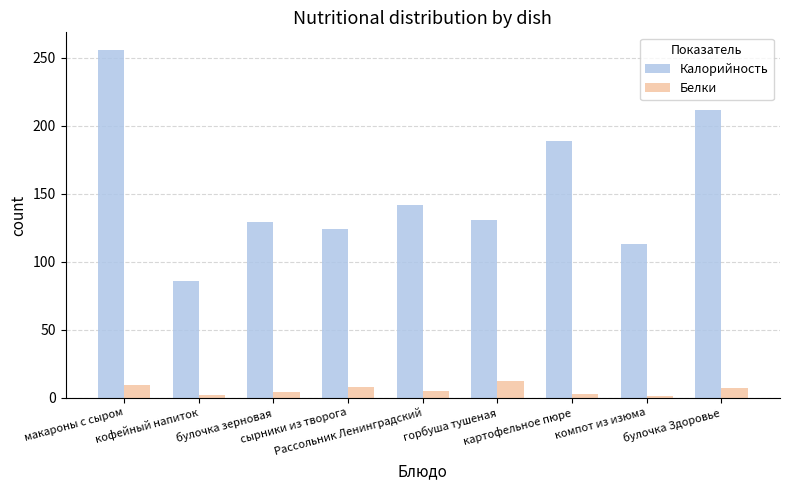

What is the maximum value shown in the chart?

256